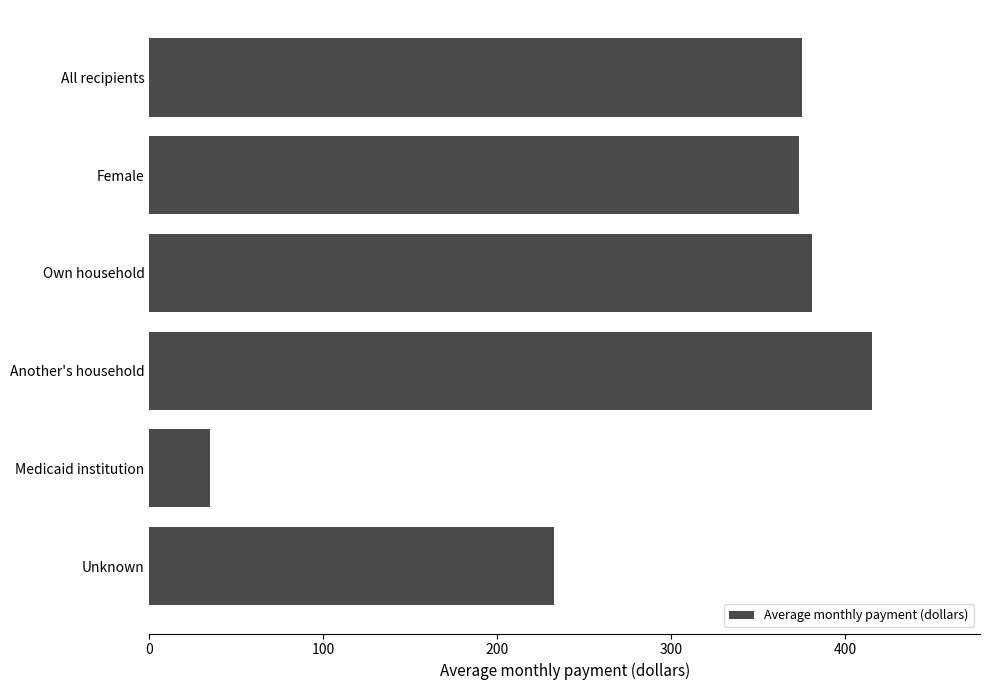

Does the chart contain stacked bars?

No